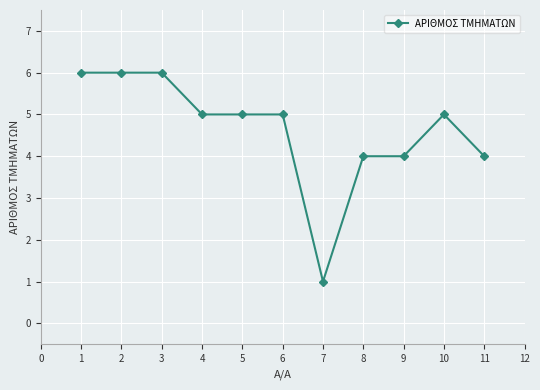

What is the sum of all values?

51